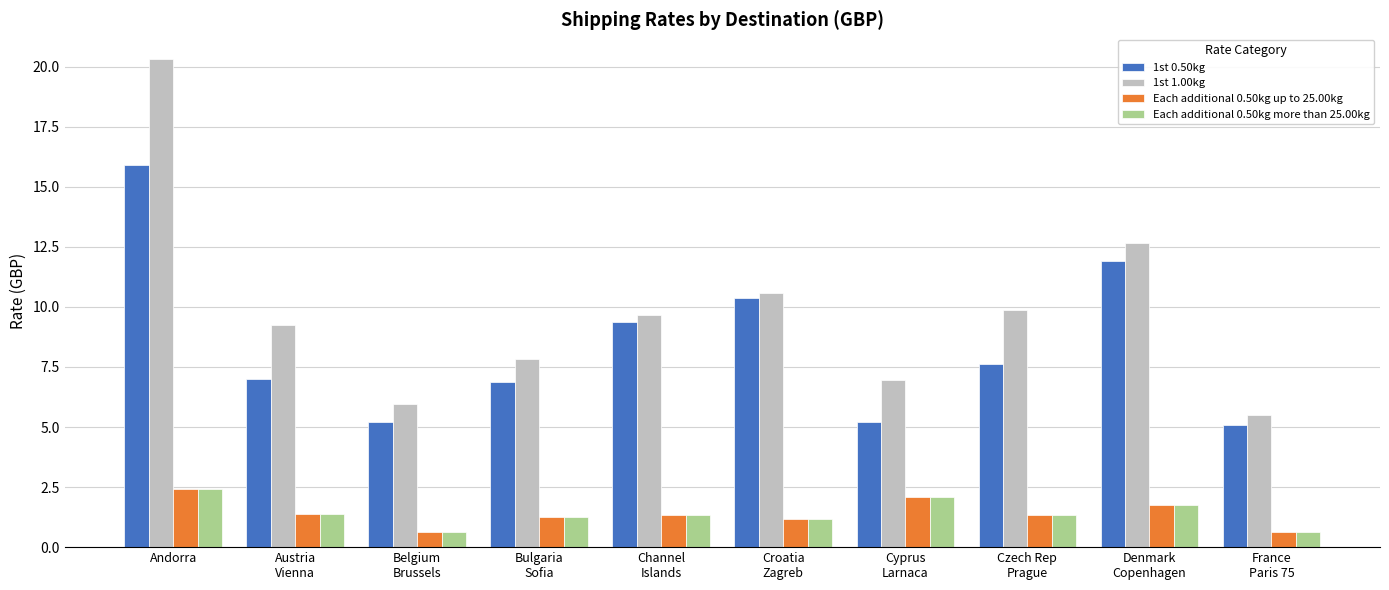

At which category is the sum across all series the highest?

Andorra